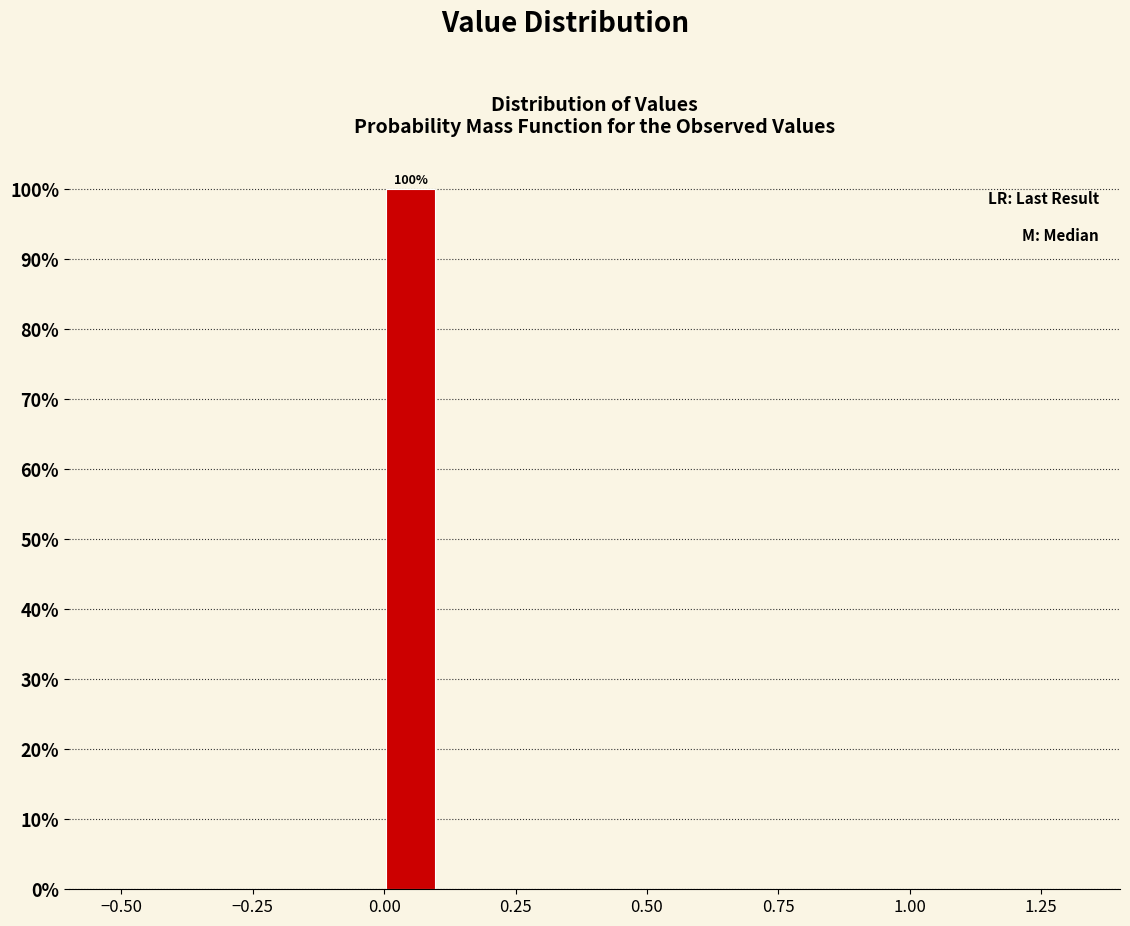

Read against the x-axis, roughly where is the centre of the tallest bar?

0.05